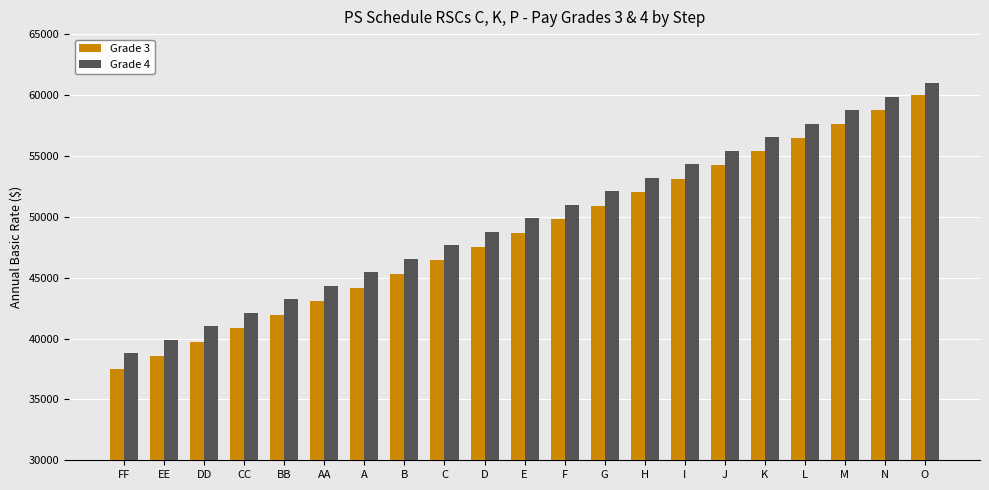

Reading right to left, what are all the values shown in this chart?

Grade 3: 59991	58733	57614	56495	55376	54257	53138	52019	50900	49781	48662	47543	46424	45305	44186	43067	41948	40829	39710	38591	37472
Grade 4: 60984	59875	58766	57657	56548	55439	54330	53221	52112	51003	49894	48785	47676	46567	45458	44349	43240	42131	41022	39913	38804